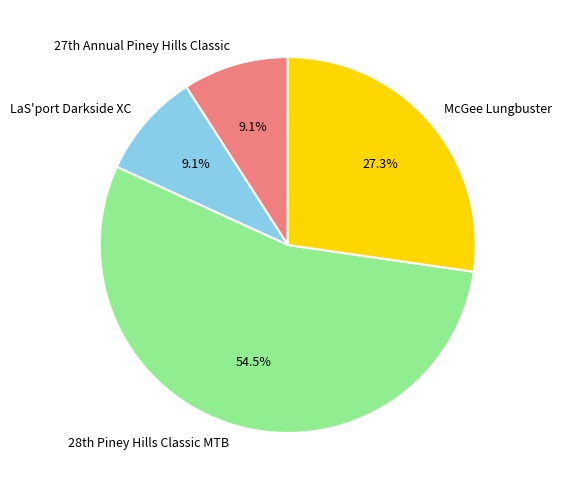

Is there any slice that represents more than half of the pie?

Yes